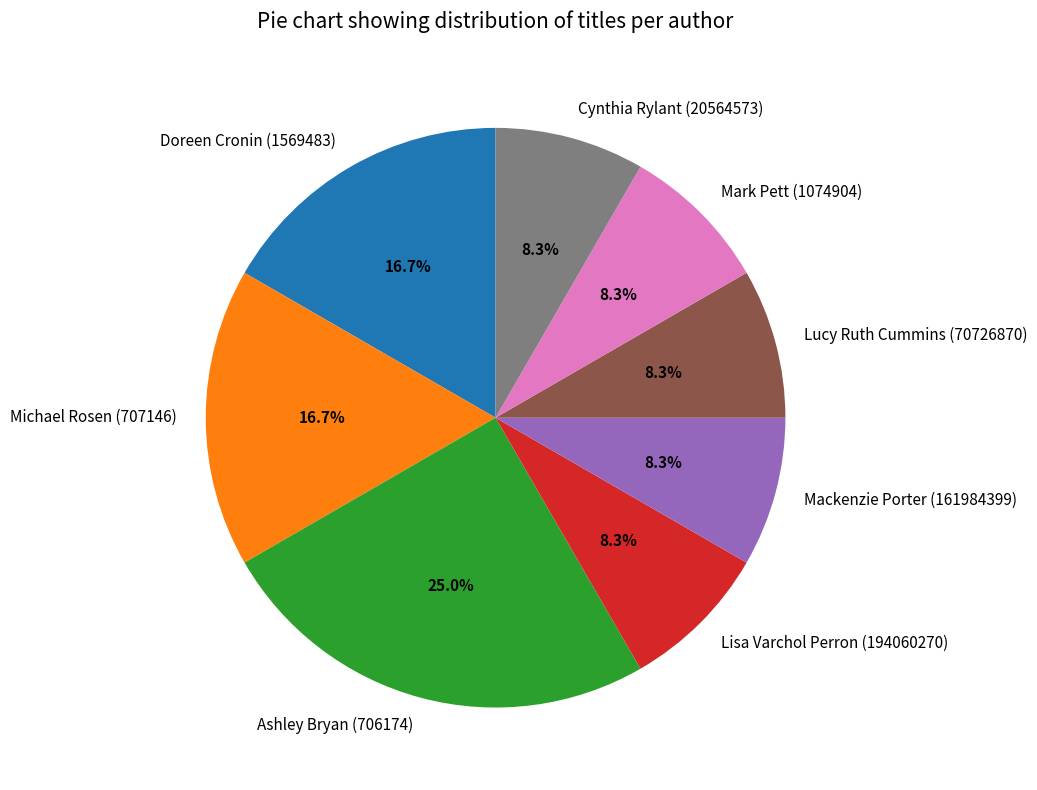

Is it true that Mackenzie Porter (161984399) is 23% of the pie?

False